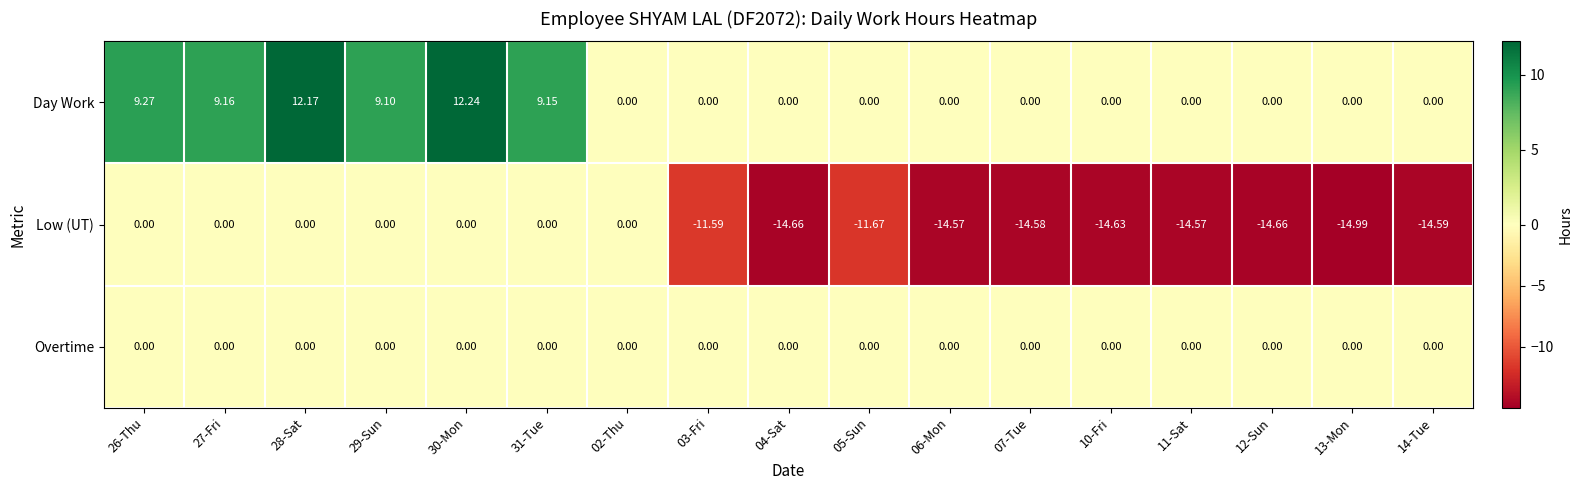

Rank the series by their average value, from highest to lowest.

Day Work, Overtime, Low (UT)